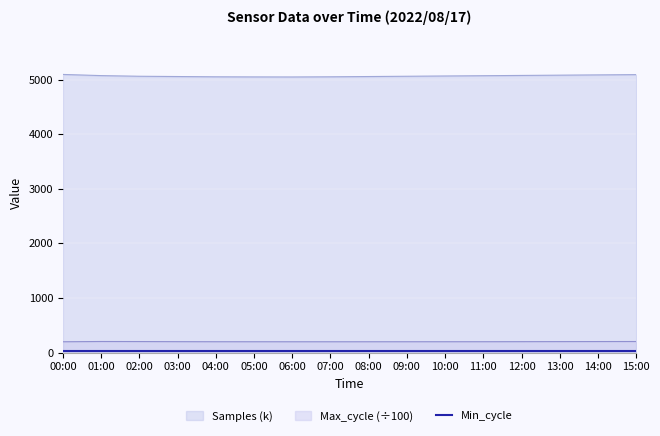

True or false: Max_cycle has more than 1 interior local peaks.

False